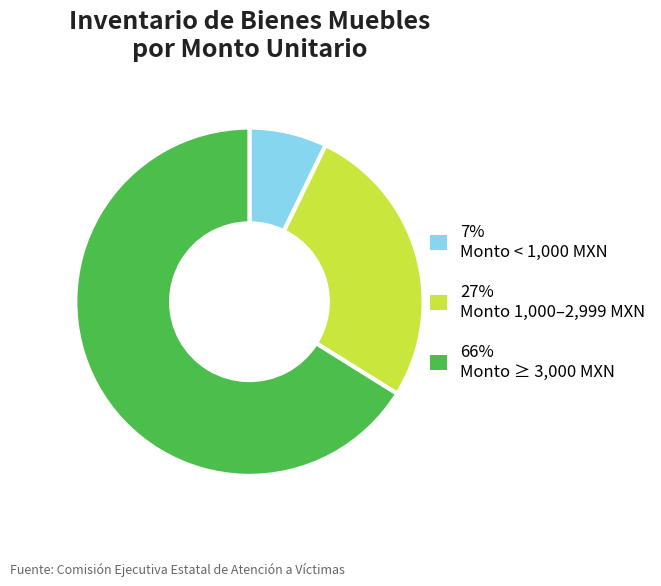

Is there any slice that represents more than half of the pie?

Yes